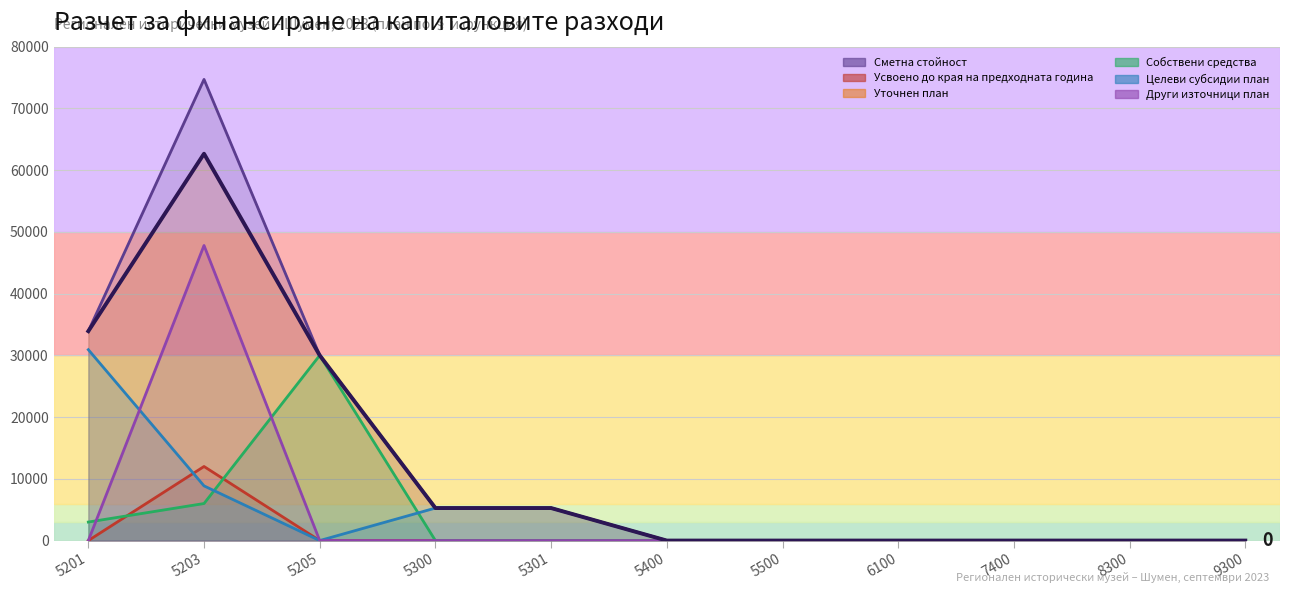

What is the sum of all Целеви субсидии план values?

50315